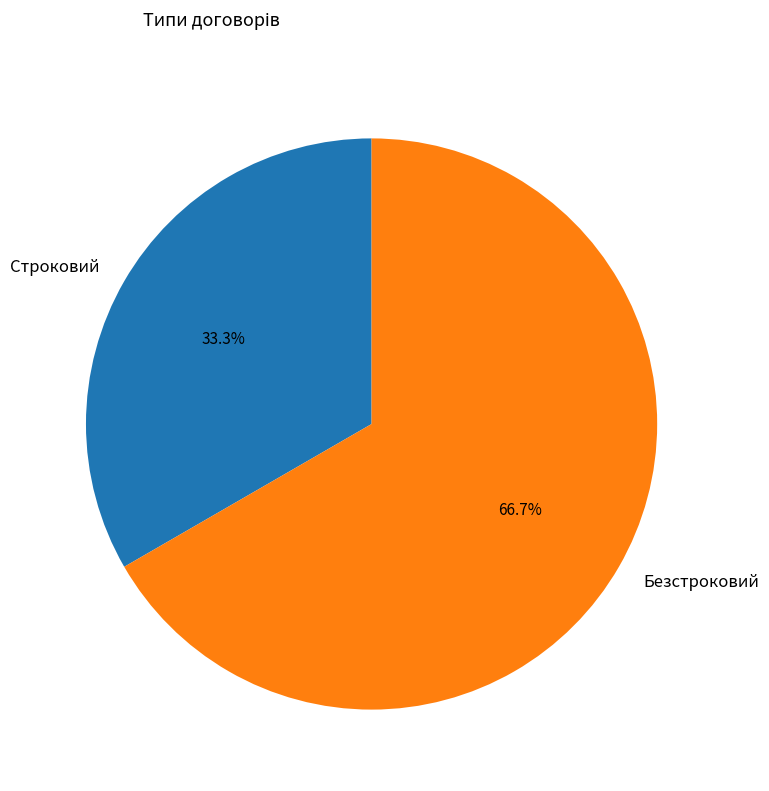

Which has a higher value, Строковий or Безстроковий?

Безстроковий